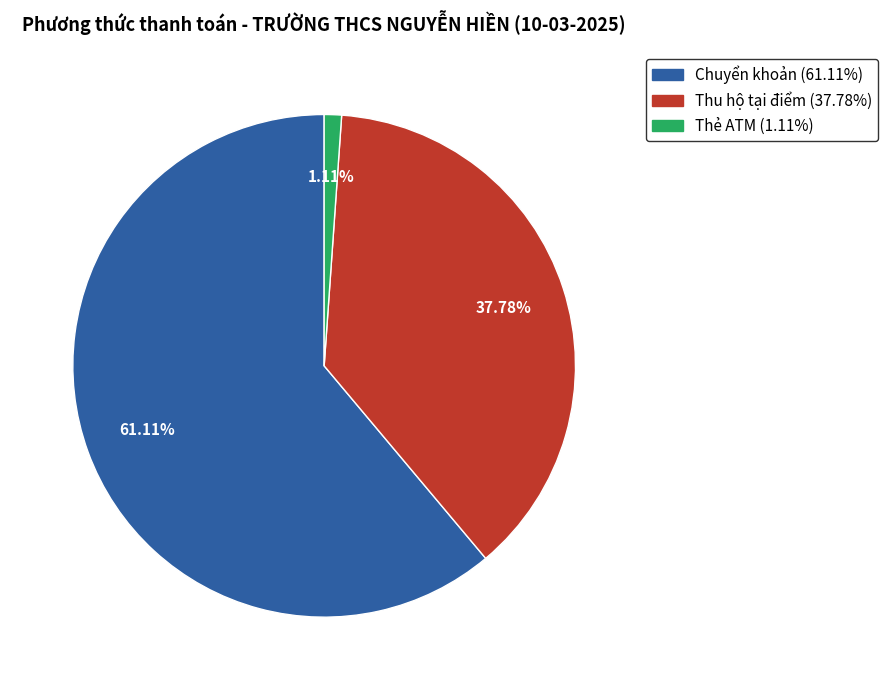

Does Chuyển khoản account for over 50% of the chart?

Yes